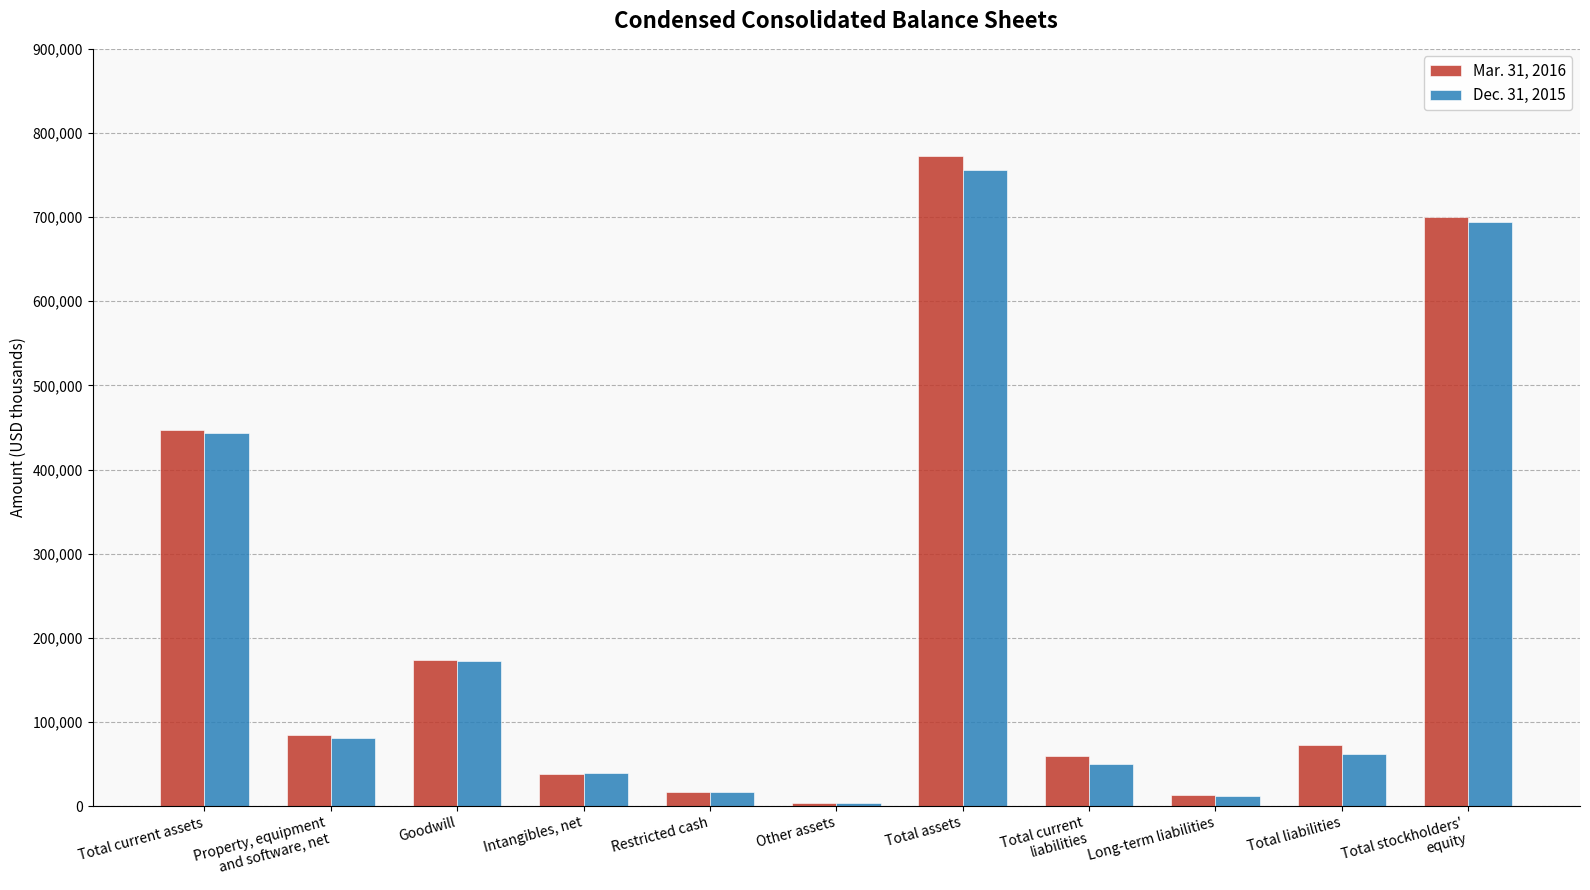

At which label does Dec. 31, 2015 reach its minimum?

Other assets